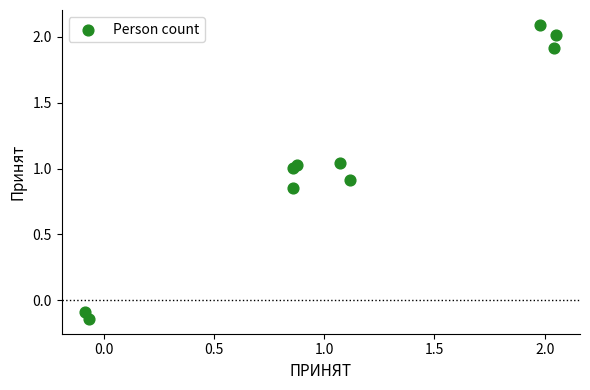

What is the average Y value?

1.1